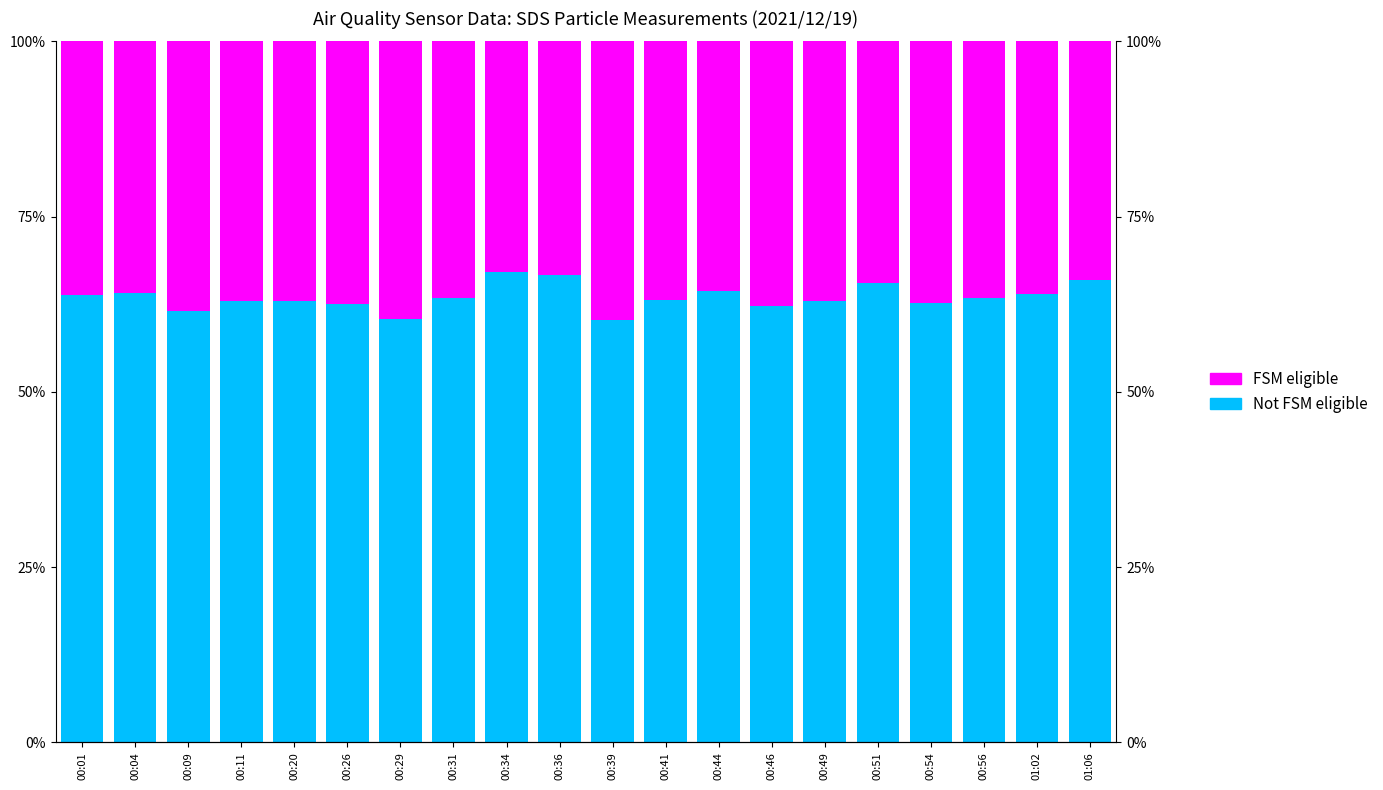

What is the maximum value shown in the chart?

67.2